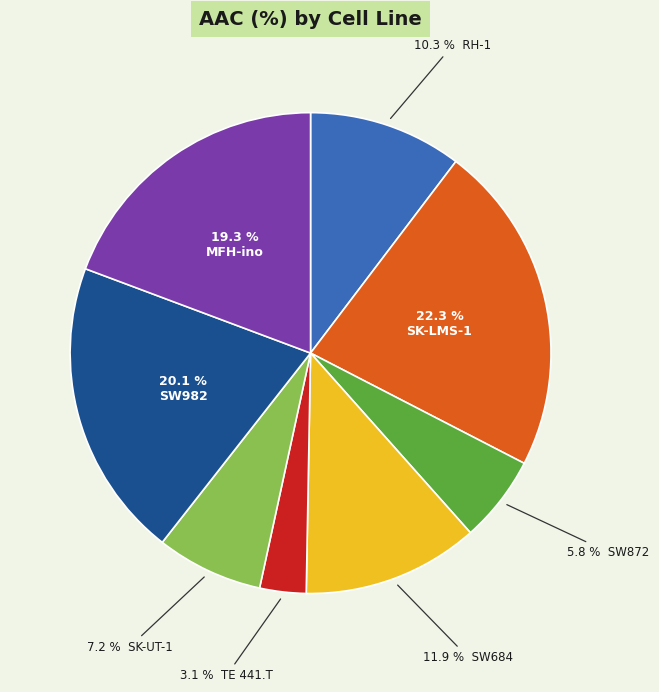

Does any single category account for the majority?

No